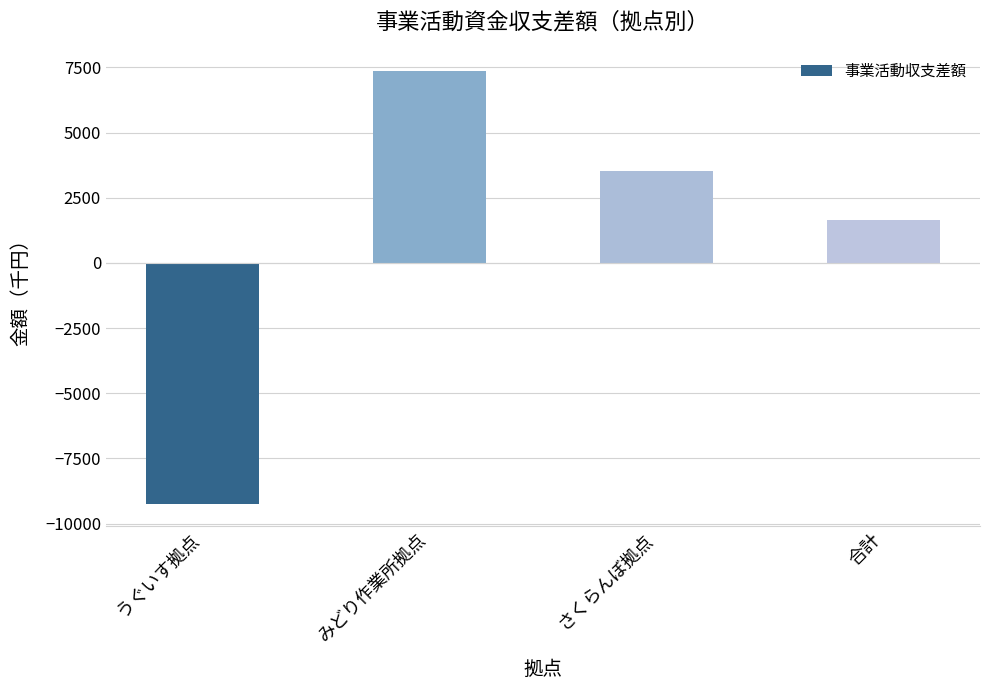

What is the label of the 2nd bar from the left?

みどり作業所拠点